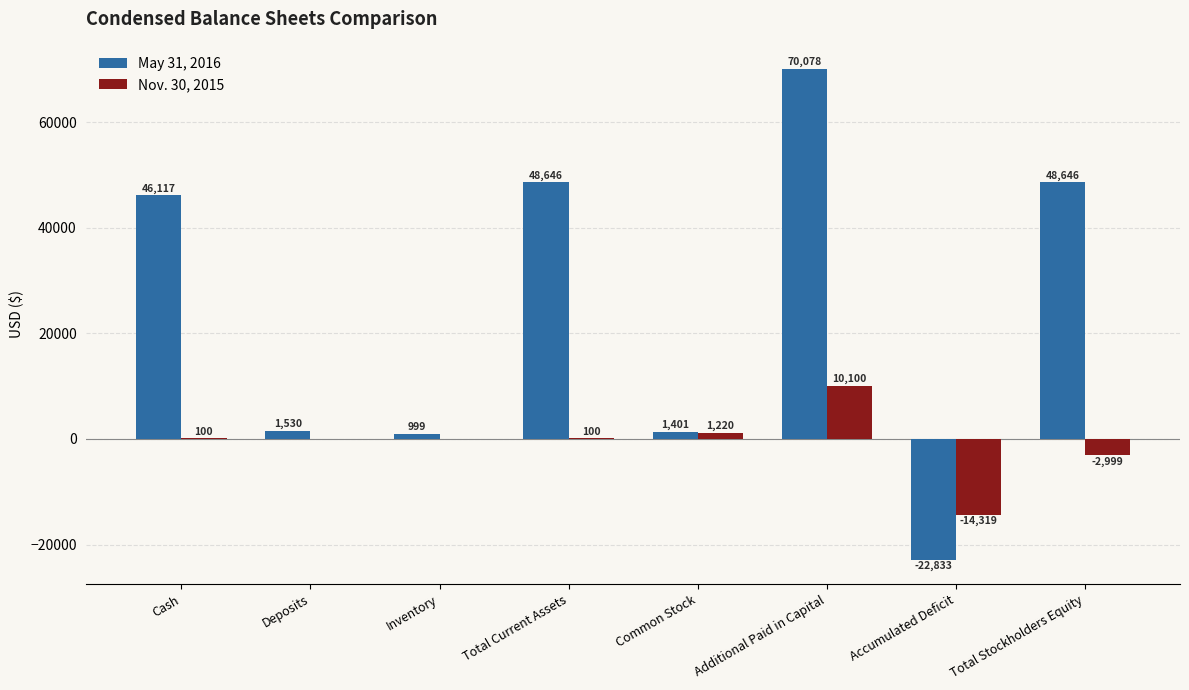

What is the spread (max minus min) of values at Inventory?

999